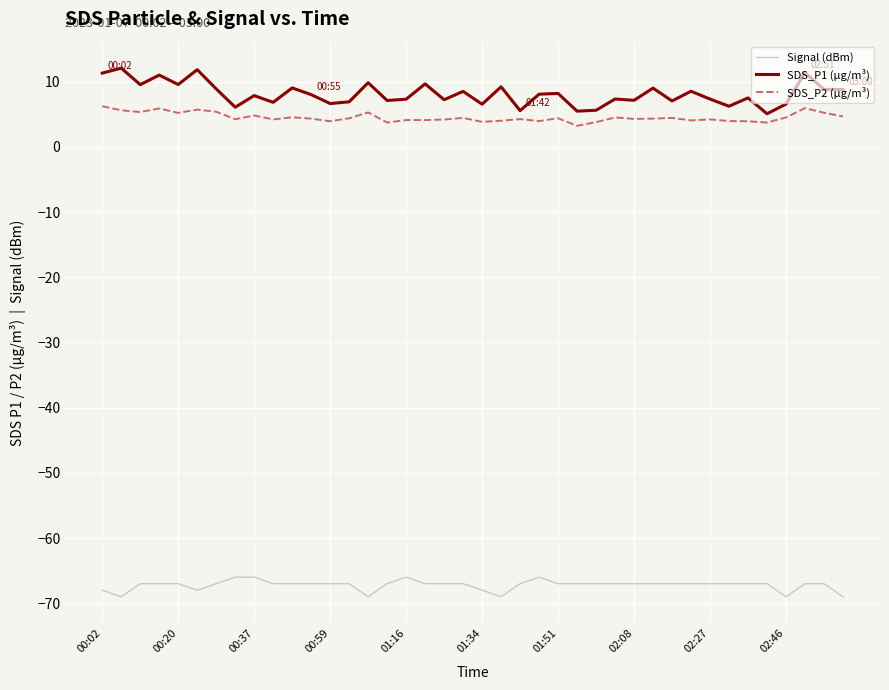

Is this an area chart (filled region under the line)?

No